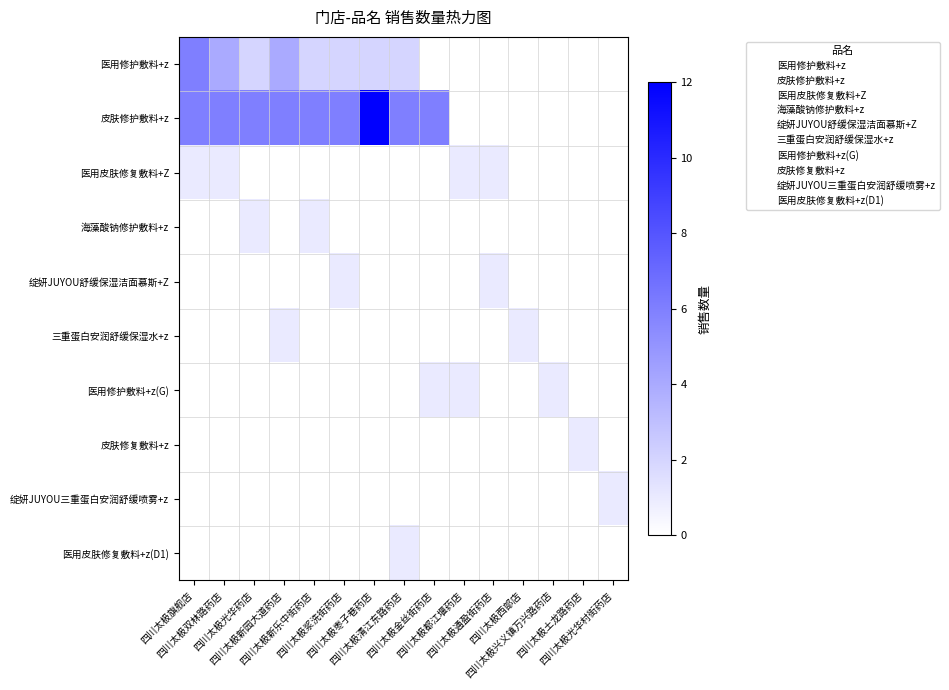

What is the total value across all series at 四川太极双林路药店?

11